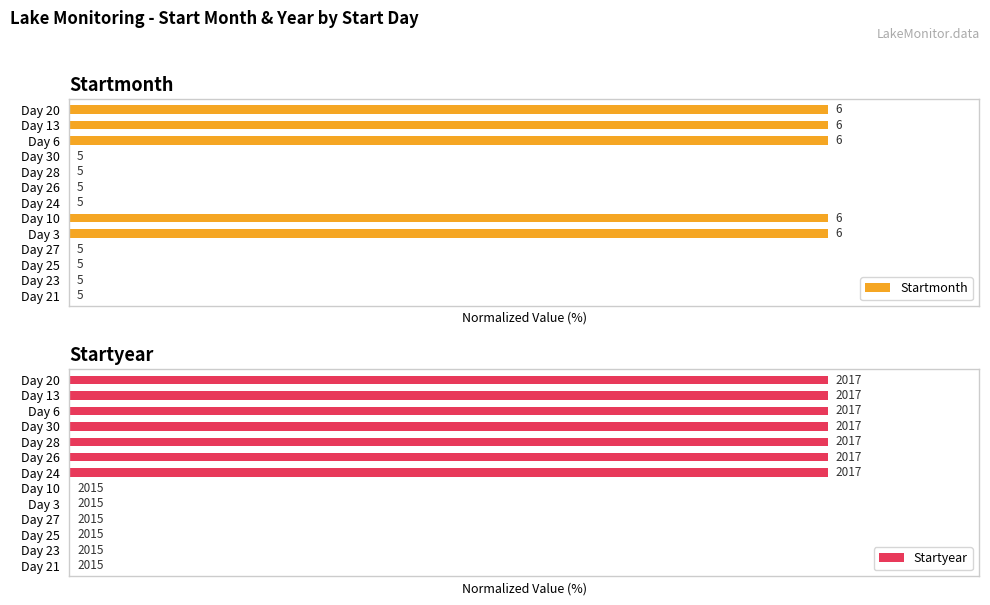

How many bars are there in total?

26